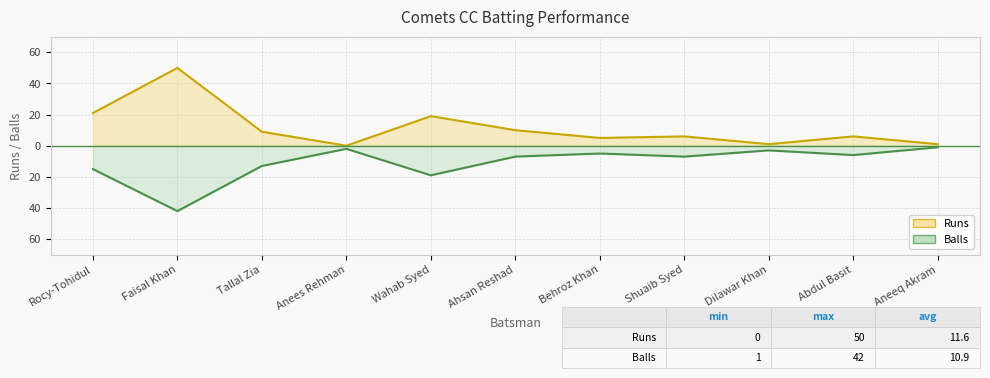

What is the label of the 3rd point from the left?

Tallal Zia